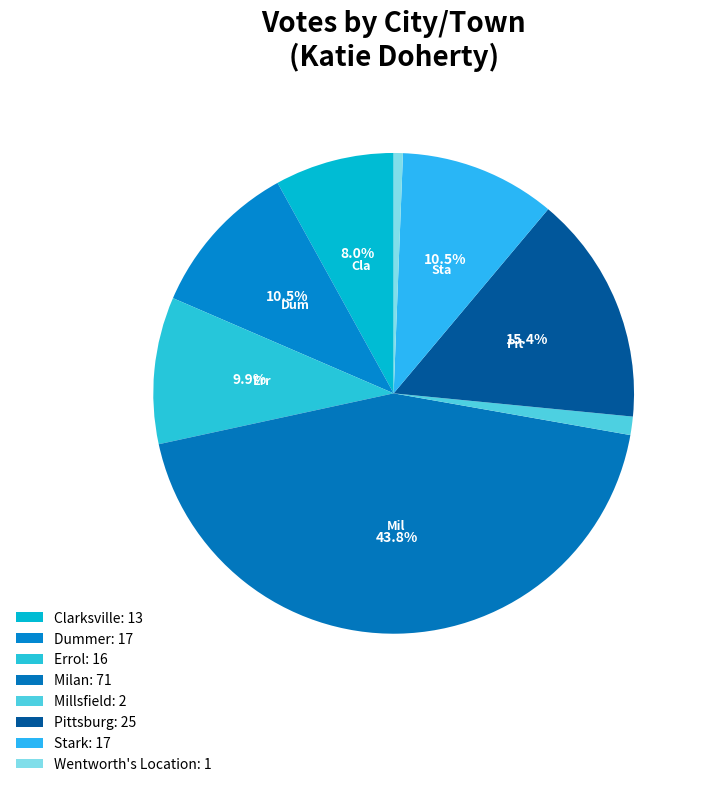

How many segments does this pie chart have?

8